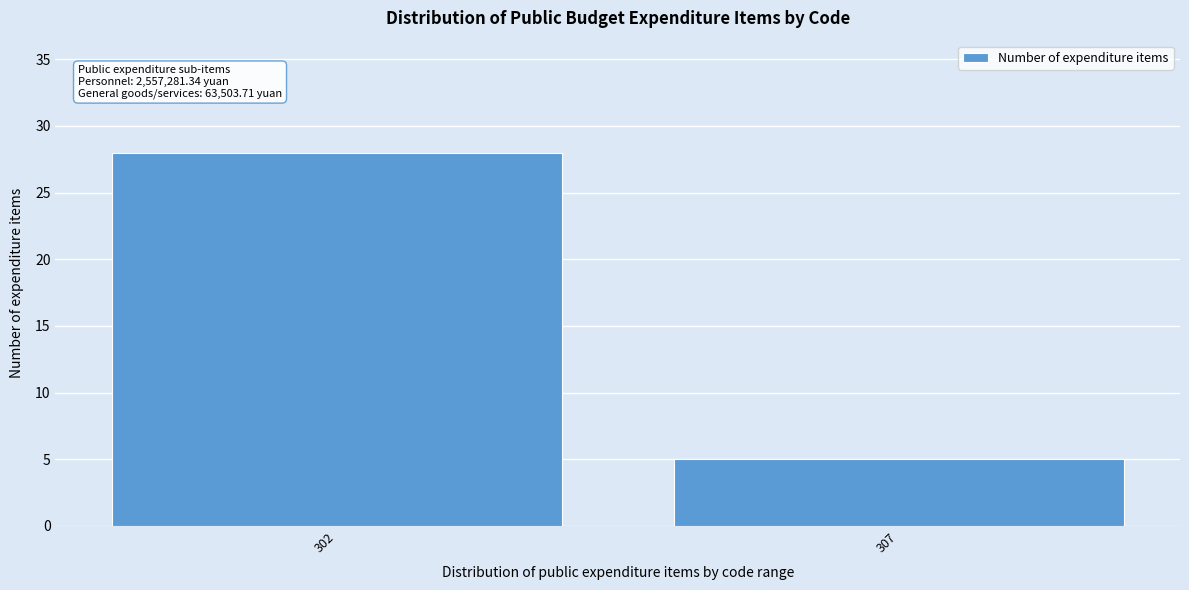

Reading right to left, list all the values displayed in this chart.

307=5	302=28